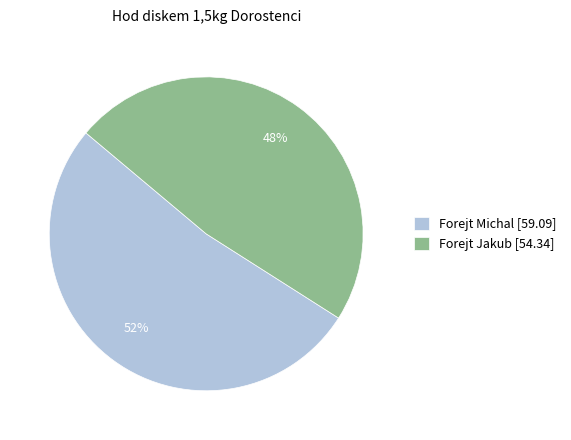

Approximately how many times larger is the value at Forejt Jakub [54.34] compared to Forejt Michal [59.09]?

0.9